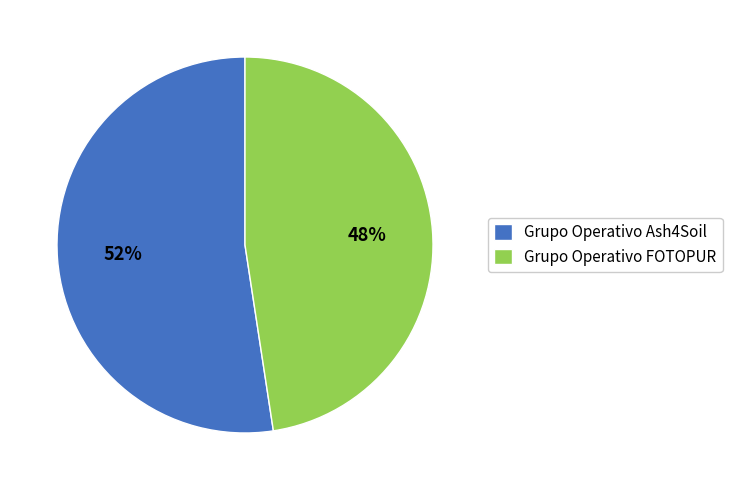

How many slices are in this pie chart?

2